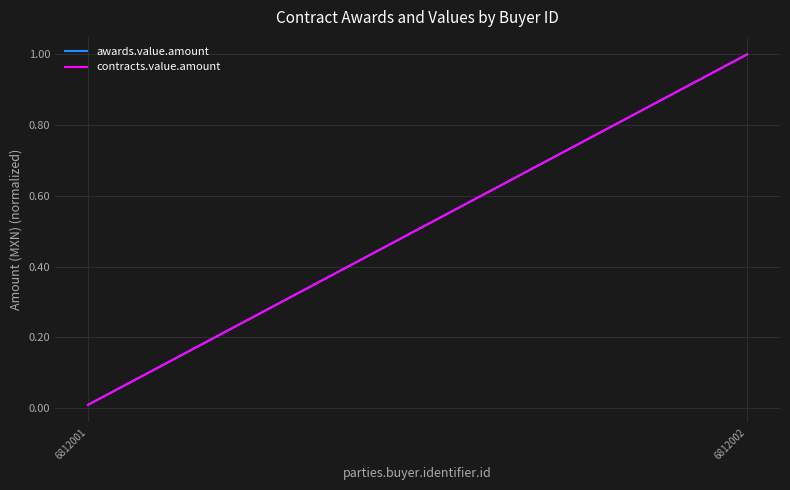

List the labels in order of contracts.value.amount value, largest first.

6812002, 6812001